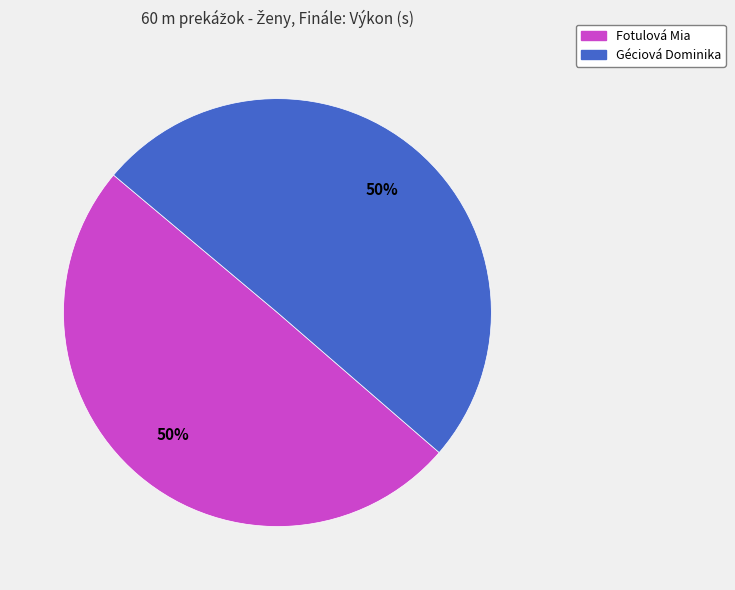

Count the number of slices in the pie.

2